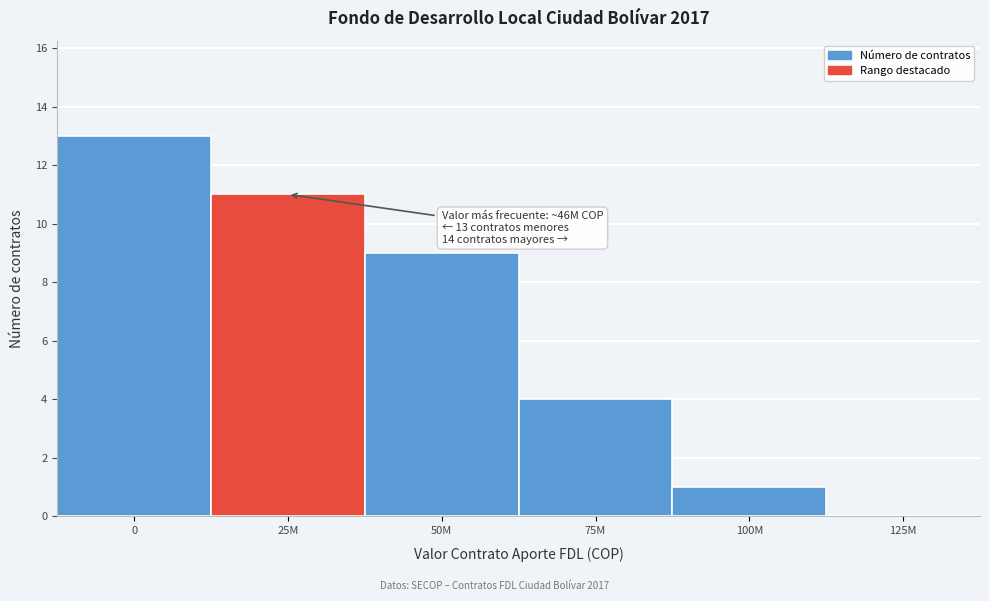

Reading left to right, extract all data points from this chart.

0=13	25M=11	50M=9	75M=4	100M=1	125M=0